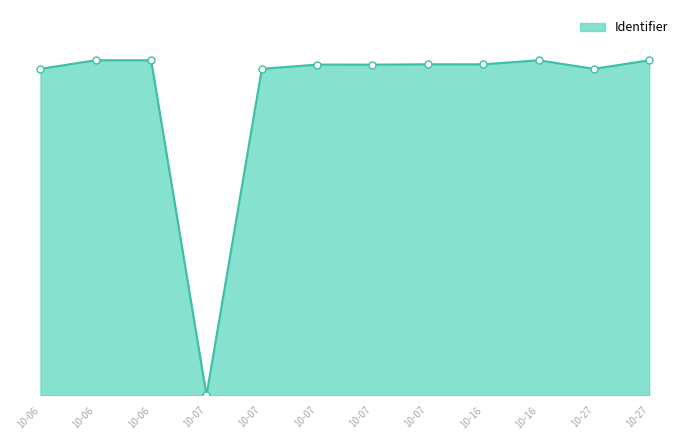

Is this an area chart (filled region under the line)?

Yes